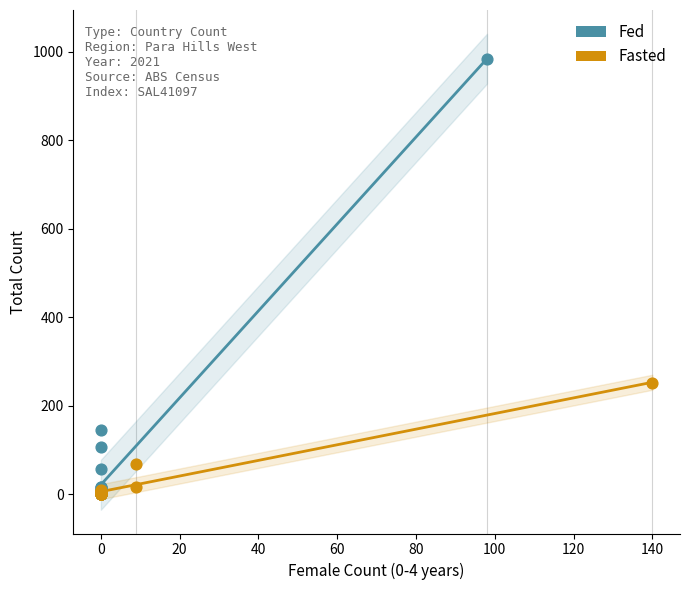

Which series contains the highest Y value?

Fed